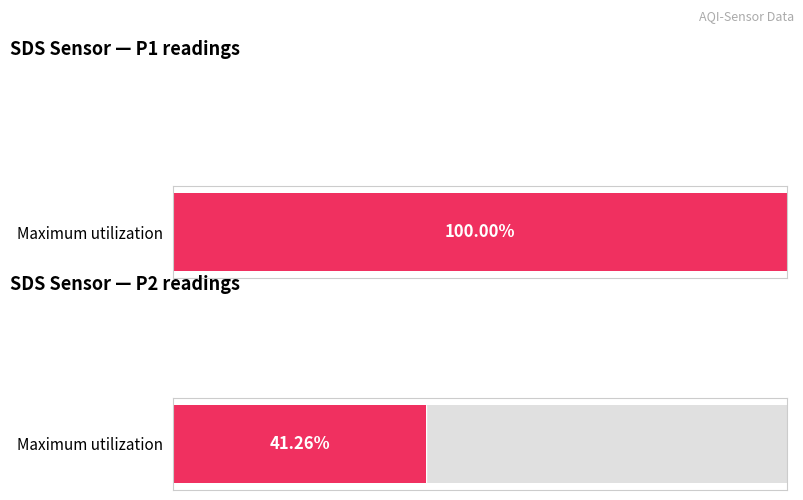

What is the highest value of the SDS_P1 series?

23.8